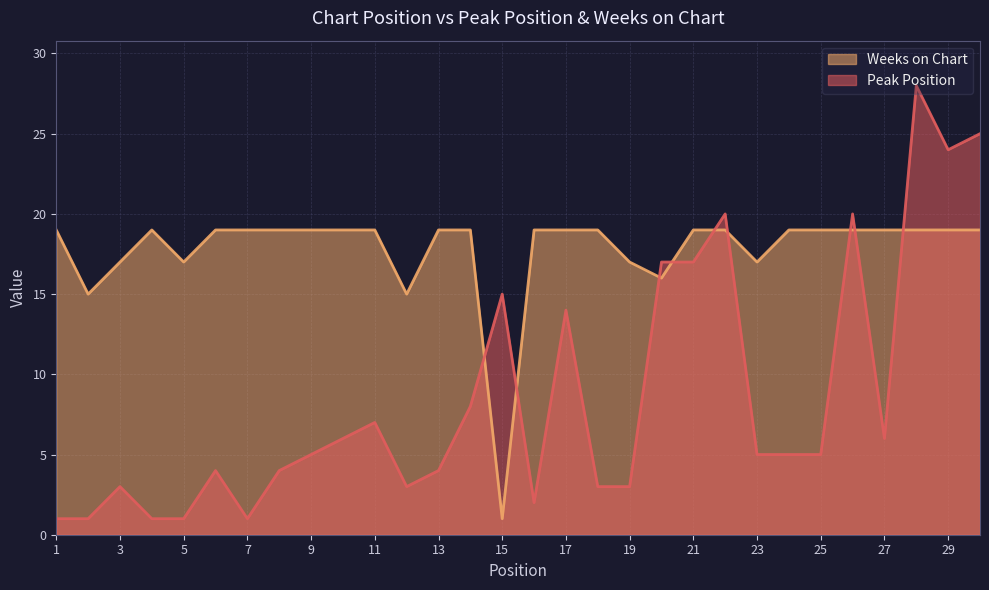

Between 21 and 22, which series saw the biggest shift?

Peak Position